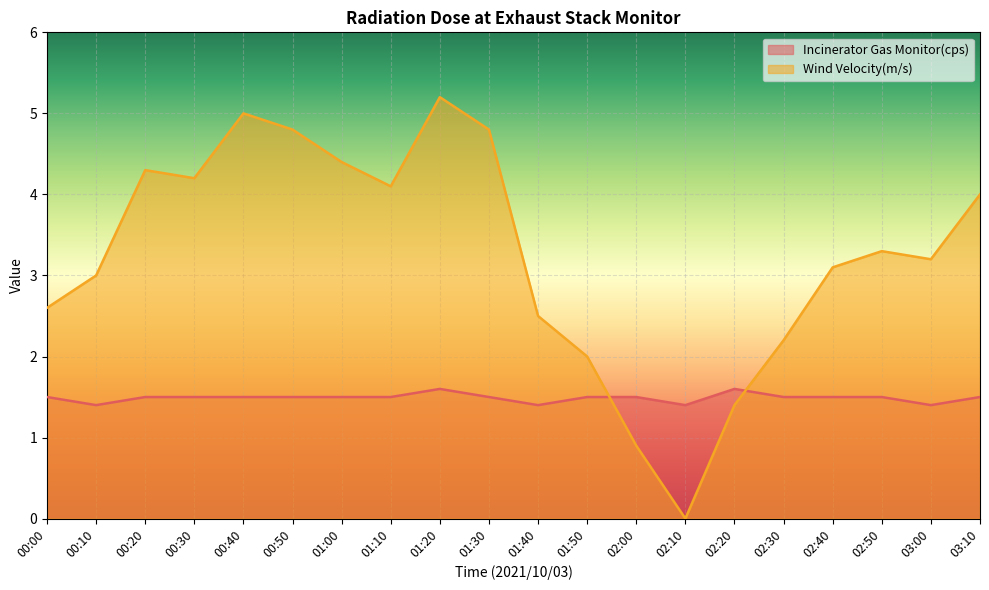

What position from the right is 02:00?

8